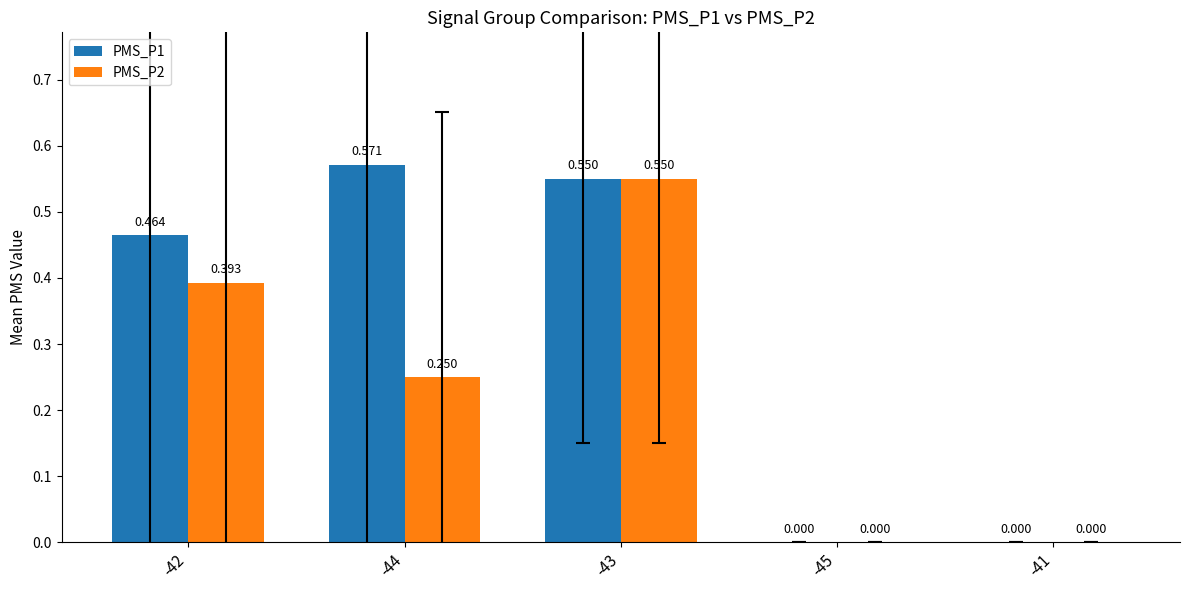

How many groups of bars are there?

5